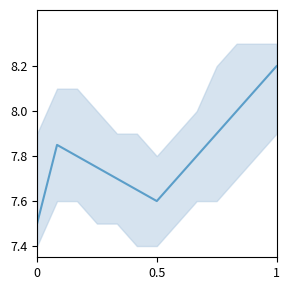

In temperature_upper, how many points are lower than both neighbors (excluding endpoints)?

1